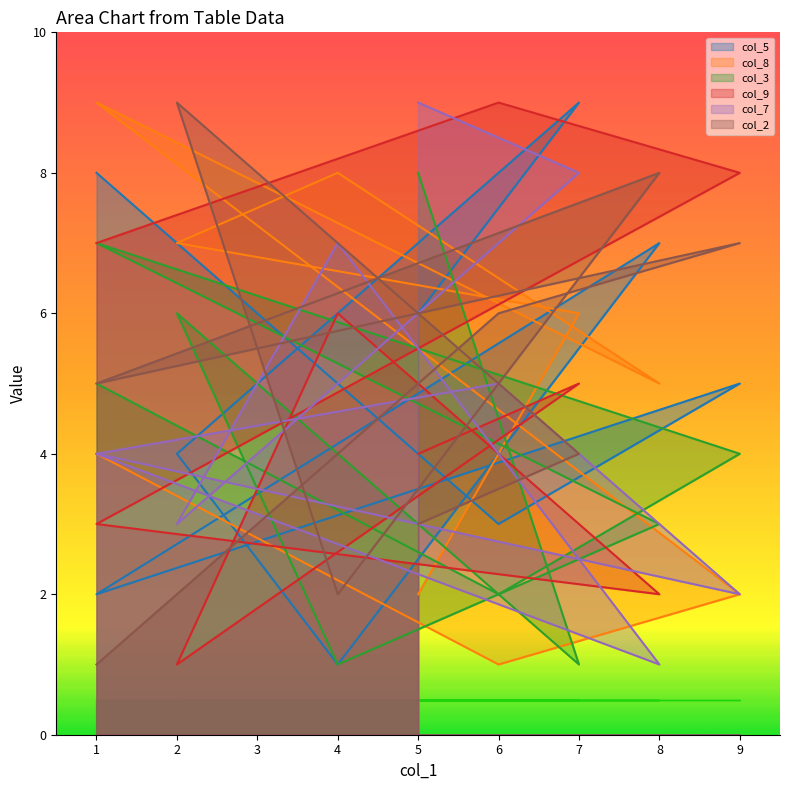

Which series has the widest spread of values?

col_5